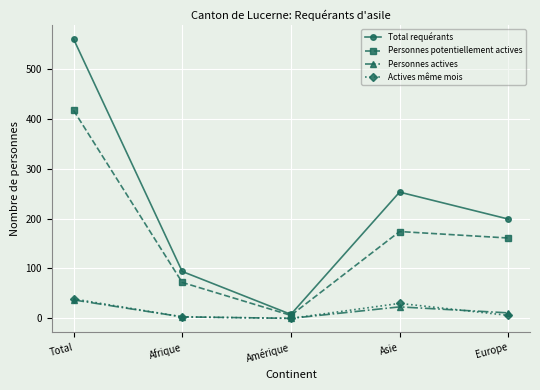

Does the chart display data point markers on the line(s)?

Yes